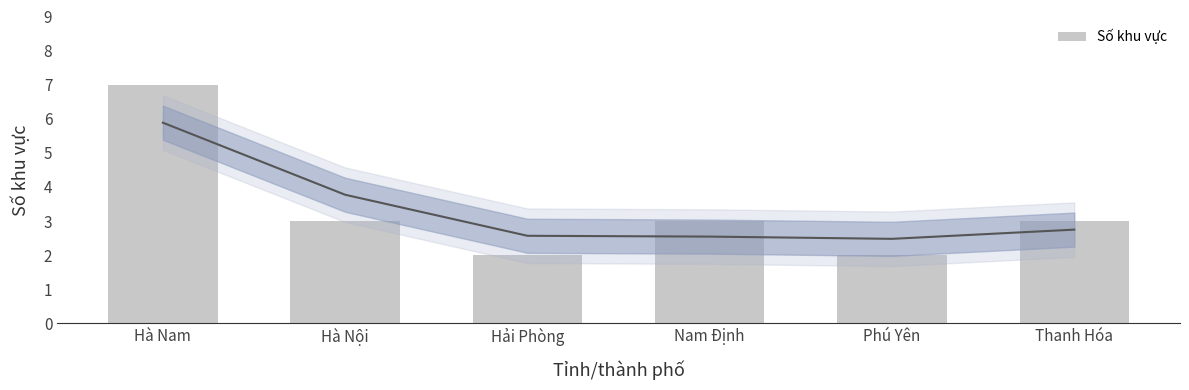

Where is the data nearest to the value 4?

Hà Nội